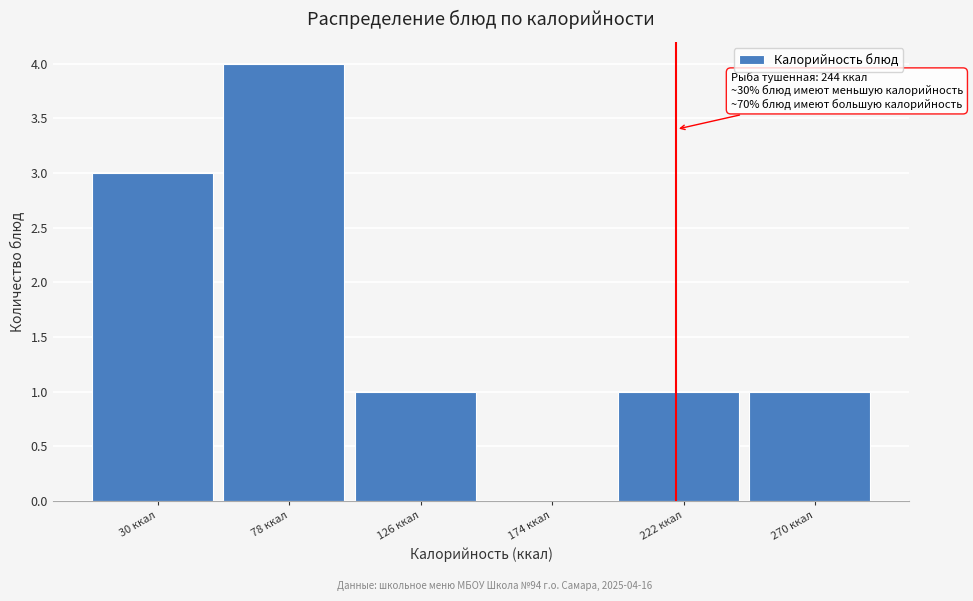

Reading left to right, transcribe all the data shown in this chart.

30 ккал=3	78 ккал=4	126 ккал=1	174 ккал=0	222 ккал=1	270 ккал=1